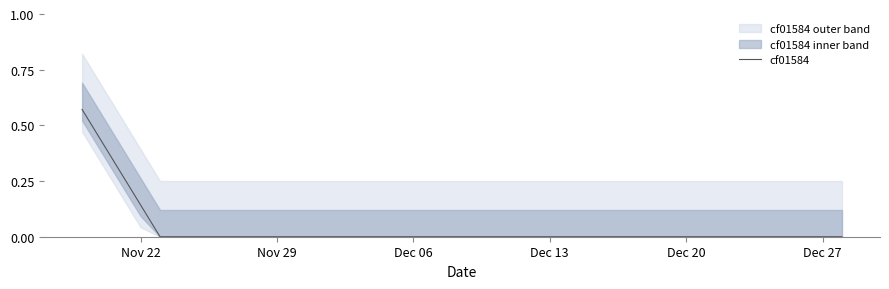

Where is the data nearest to the value 0?

Dec 20